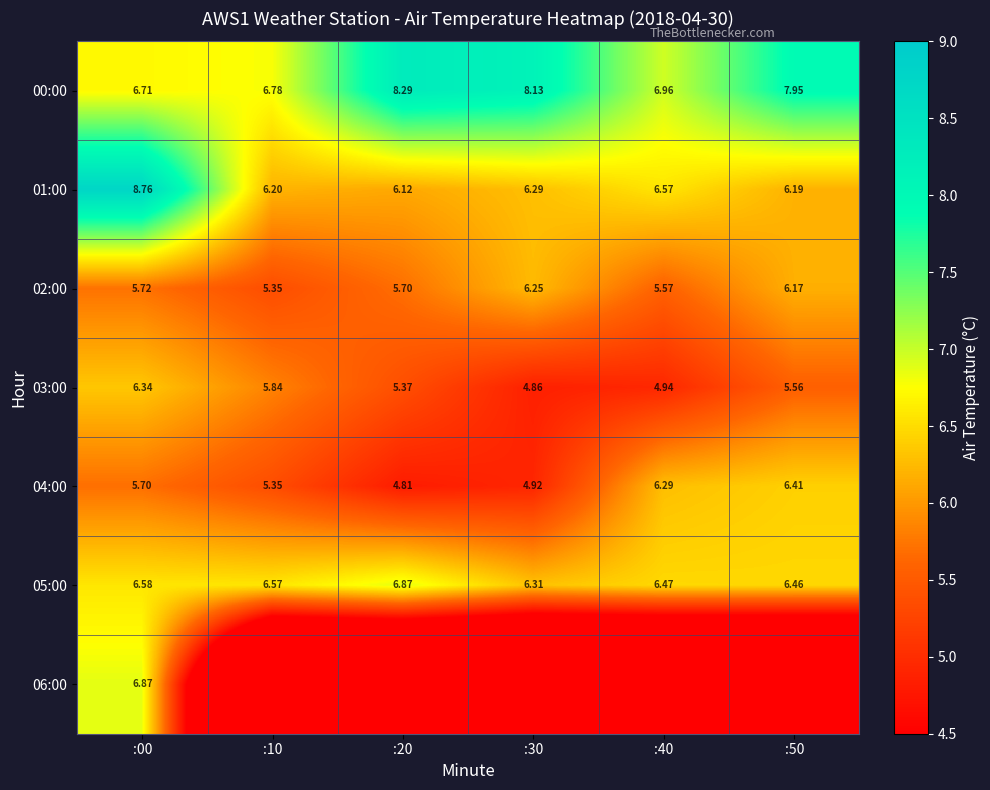

How many distinct data groups are displayed?

7